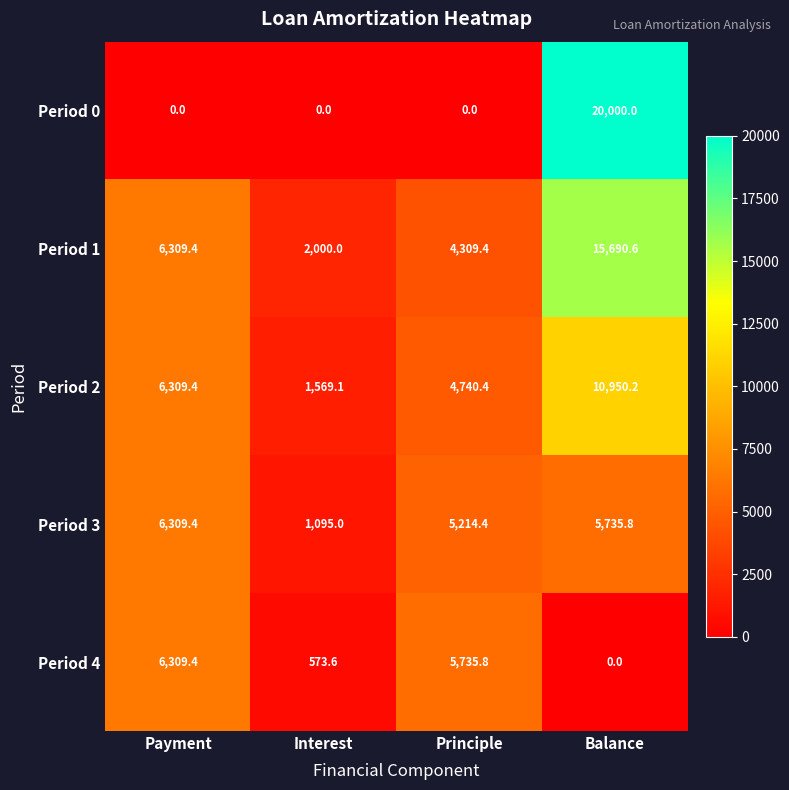

Which category has the highest value across all series?

Balance